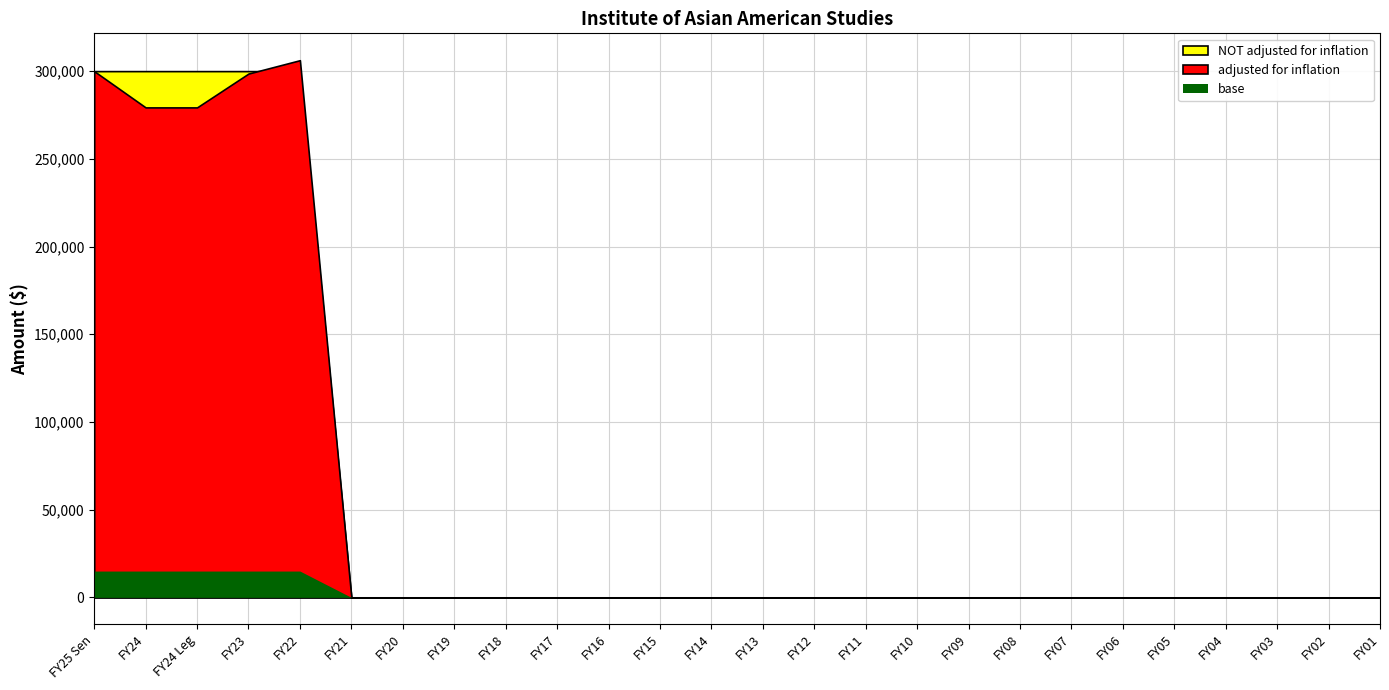

What is the total value across all series at FY22?

606234